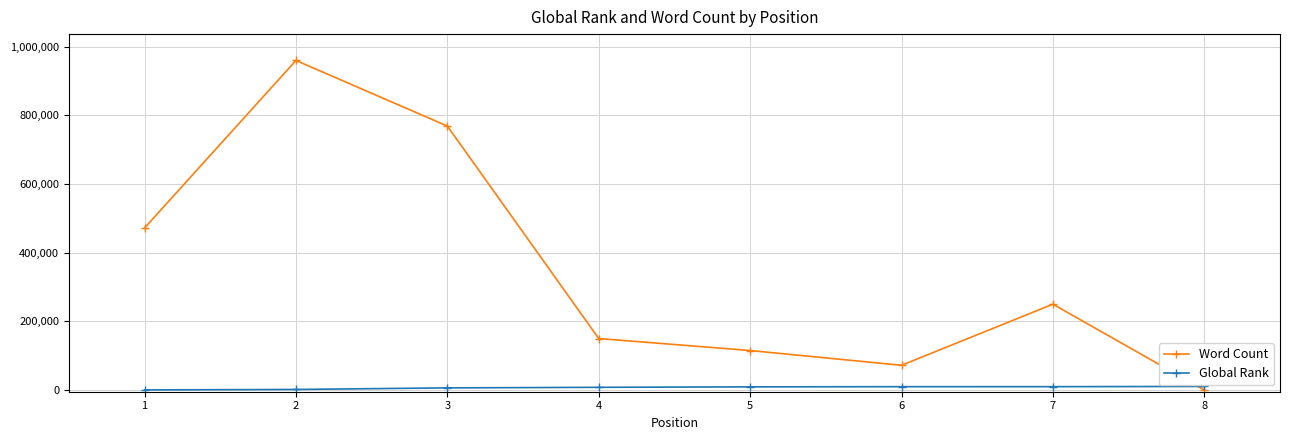

What value does the Word Count series have at 6, to the nearest 100?

72000